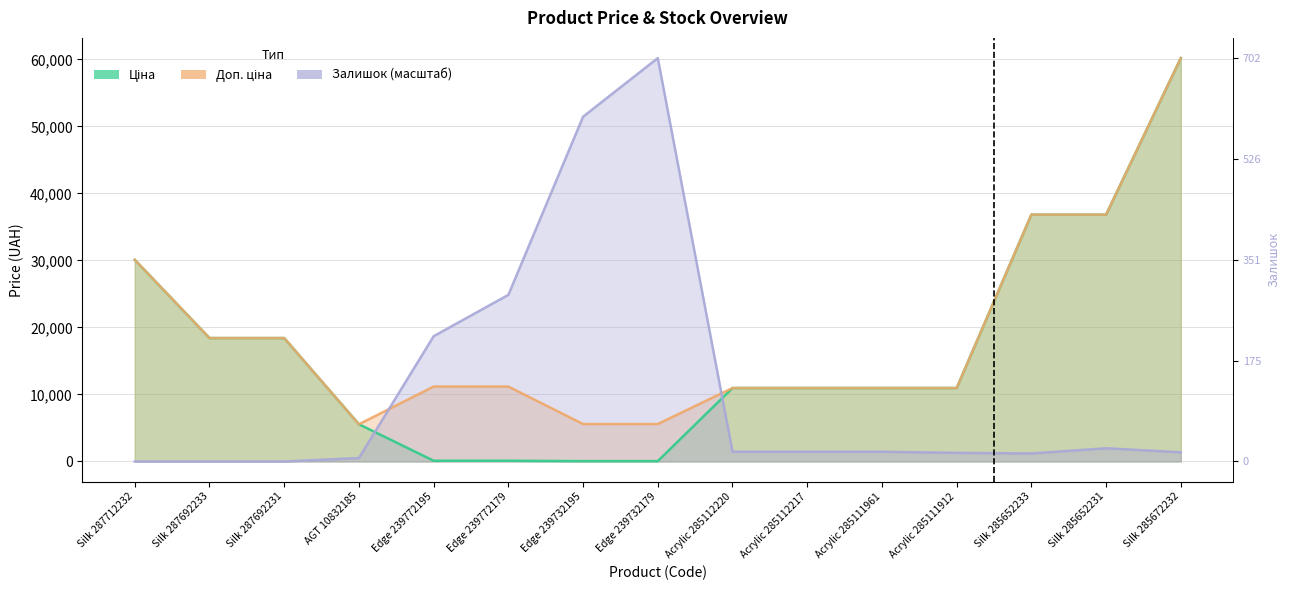

How many times do Залишок and Ціна cross each other?

2